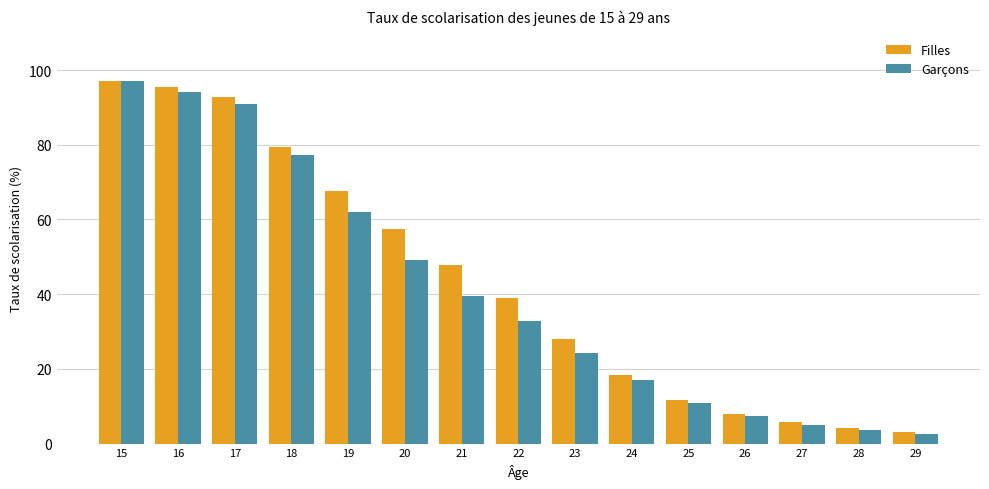

The value of Garçons at 29 is 2.7. True or false?

True